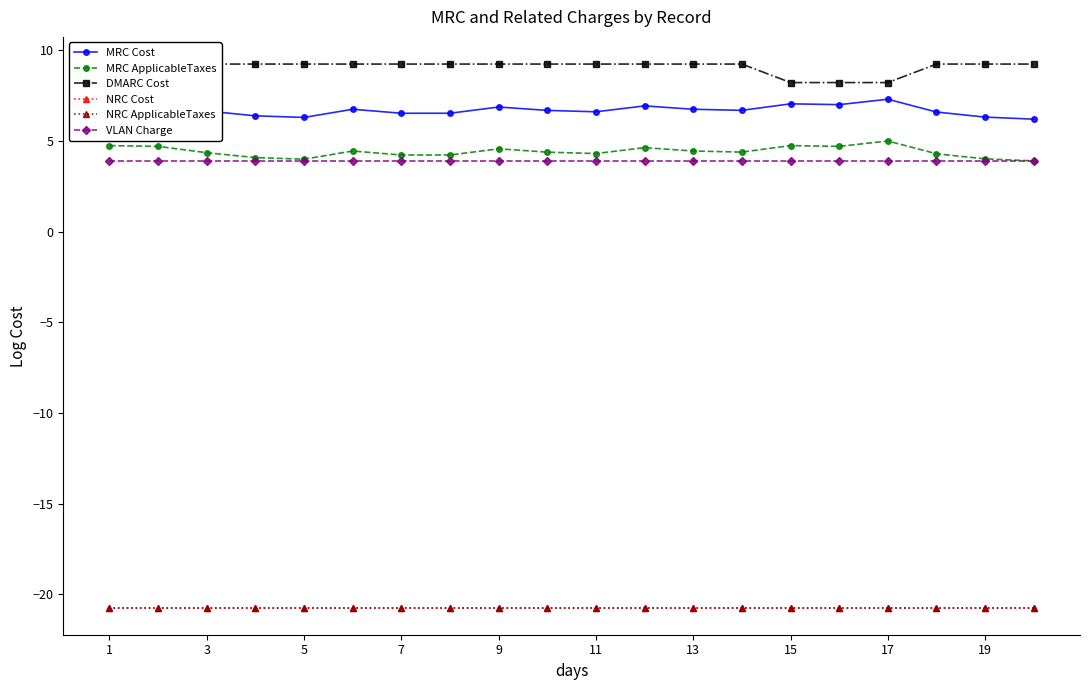

True or false: NRC ApplicableTaxes and DMARC Cost cross at least once.

False